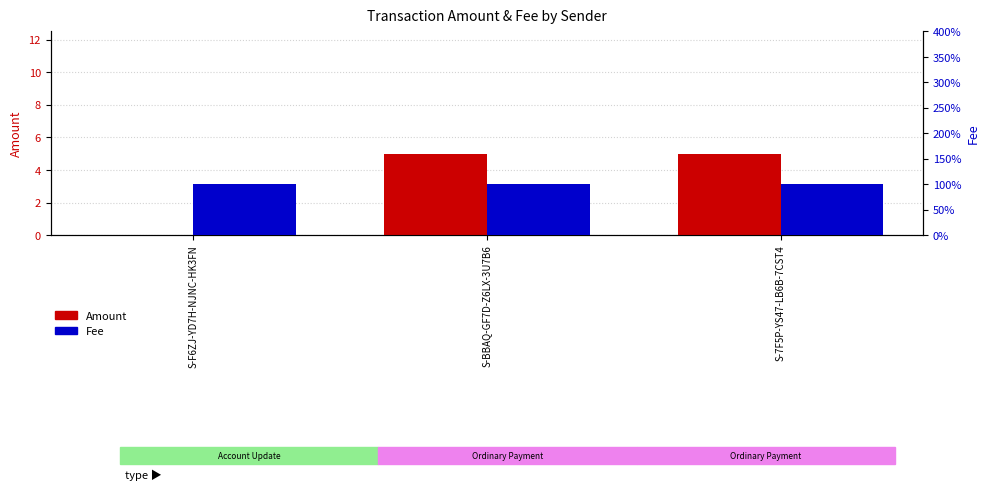

Reading left to right, what are all the values shown in this chart?

Amount: S-F6ZJ-YD7H-NJNC-HK3FN=0	S-BBAQ-GF7D-Z6LX-3U7B6=5	S-7F5P-YS47-LB6B-7CST4=5
Fee: S-F6ZJ-YD7H-NJNC-HK3FN=1	S-BBAQ-GF7D-Z6LX-3U7B6=1	S-7F5P-YS47-LB6B-7CST4=1